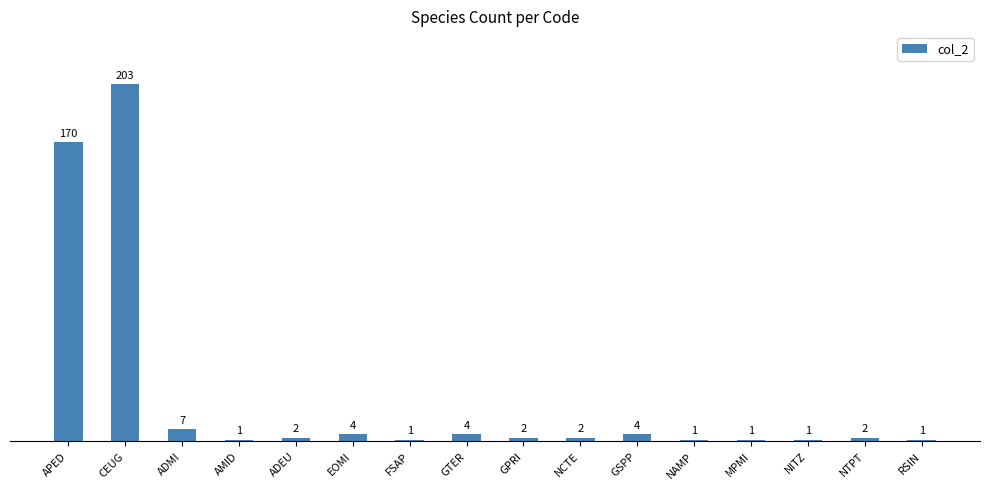

At which label is the value closest to 102?

APED